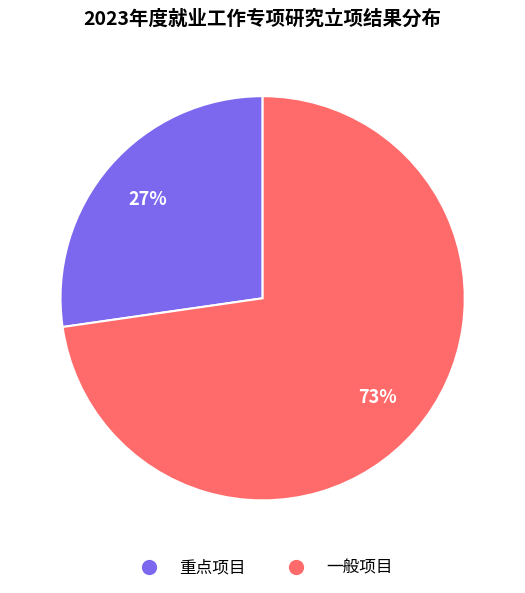

To the nearest percent, what is the combined percentage of 一般项目 and 重点项目?

100%